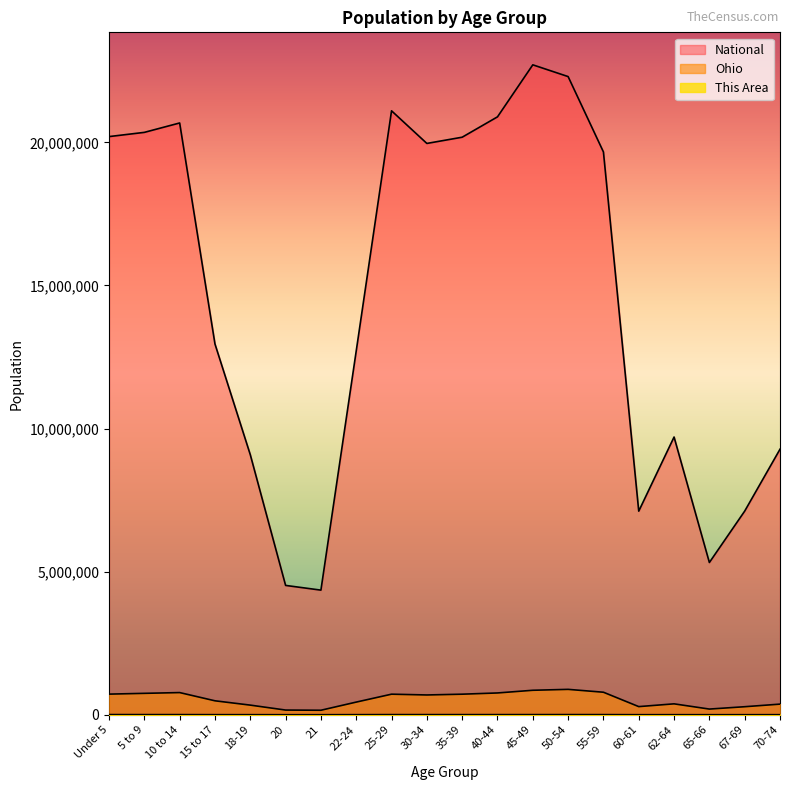

Does the chart have visible grid lines?

No